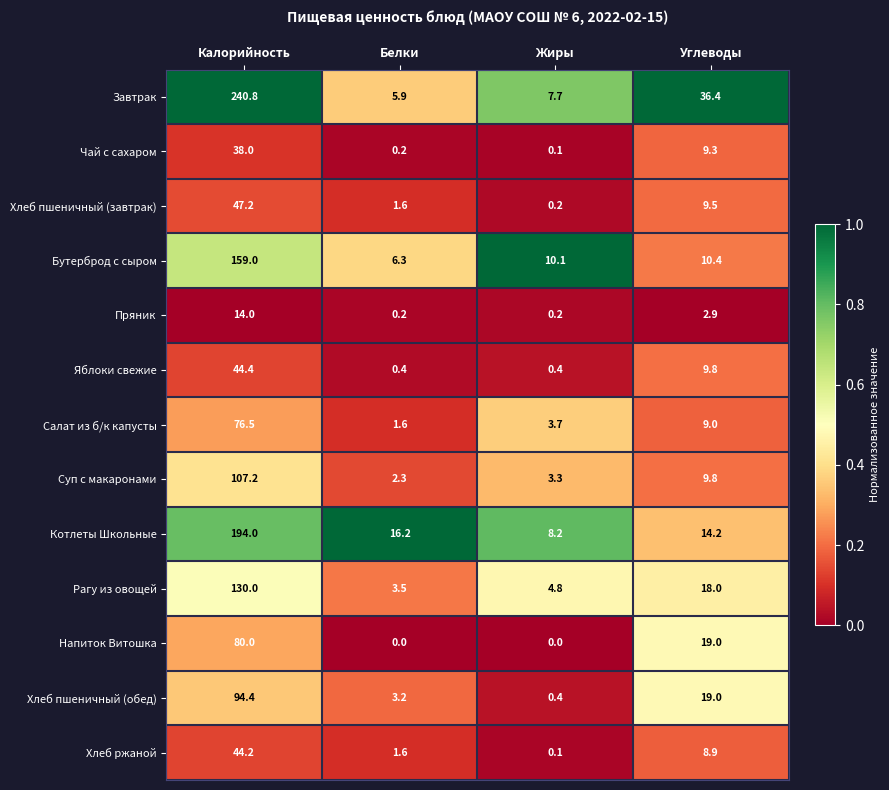

Which category has the highest value in the Бутерброд с сыром series?

Калорийность